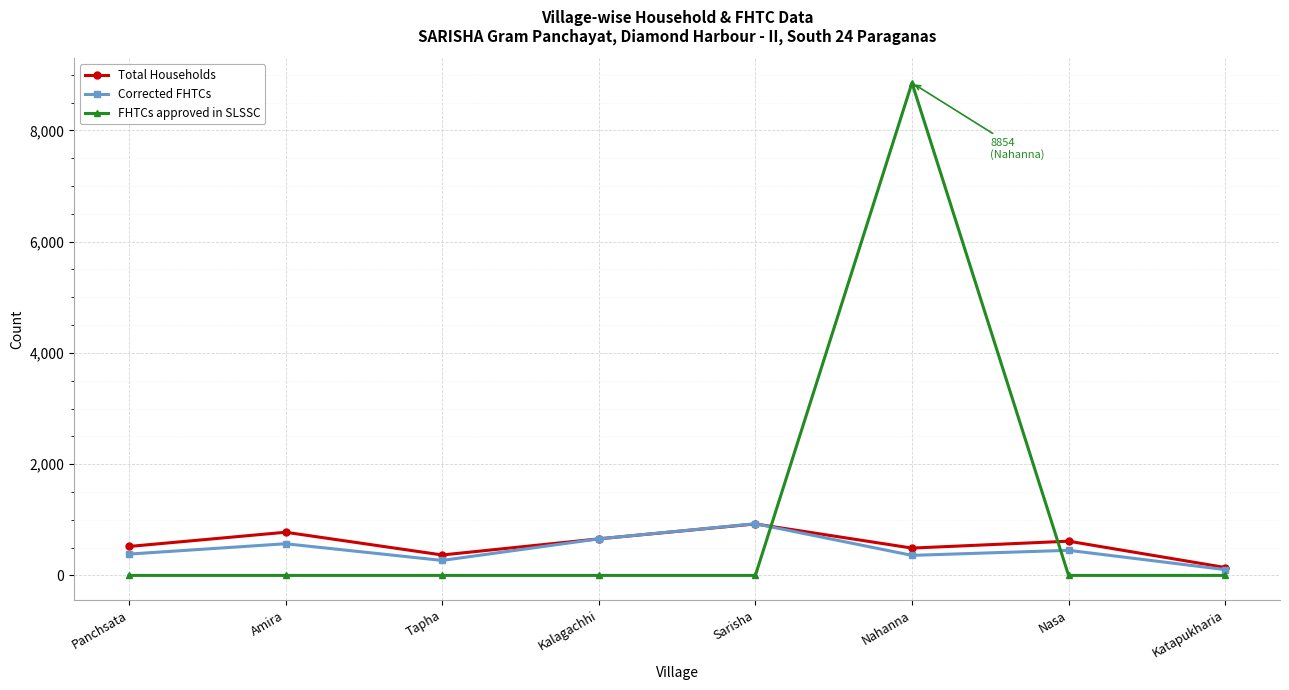

In Total Households, how many points are lower than both neighbors (excluding endpoints)?

2